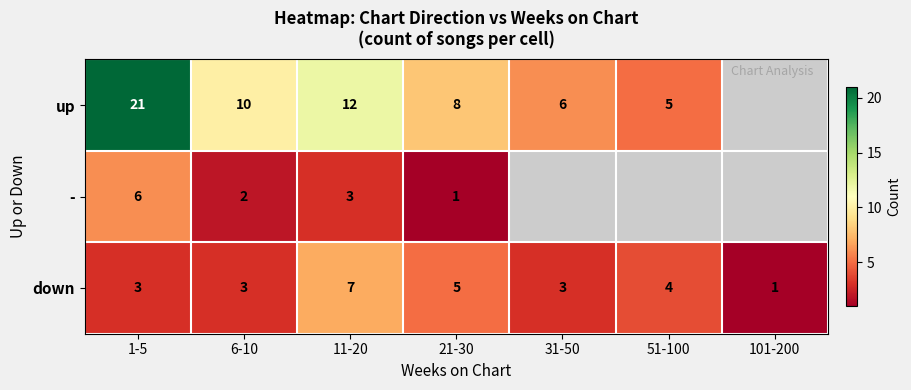

What value does the down series have at 21-30?

5